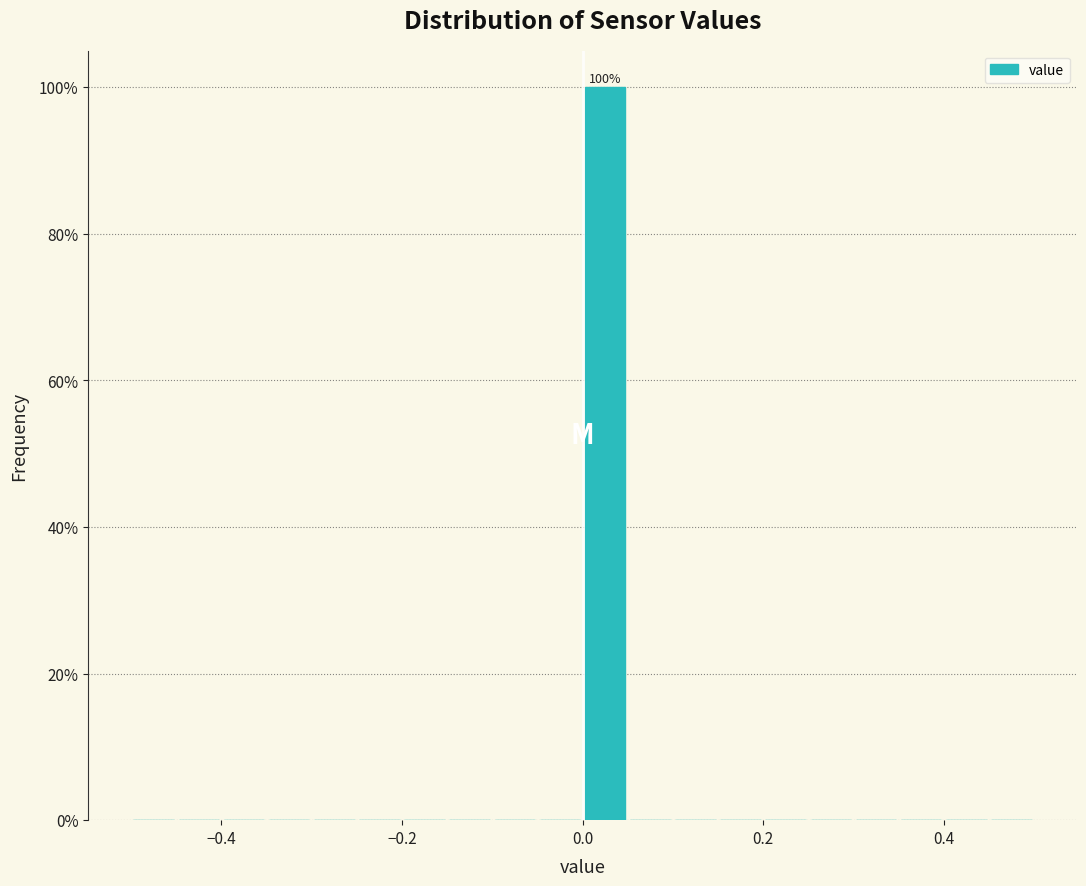

Read against the x-axis, roughly where is the centre of the tallest bar?

0.02